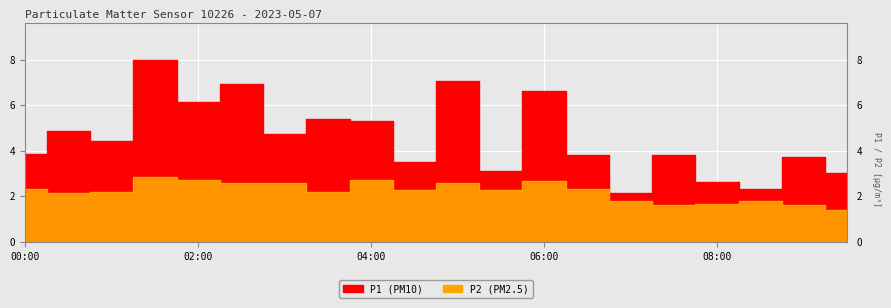

At which category is the sum across all series the highest?

01:30